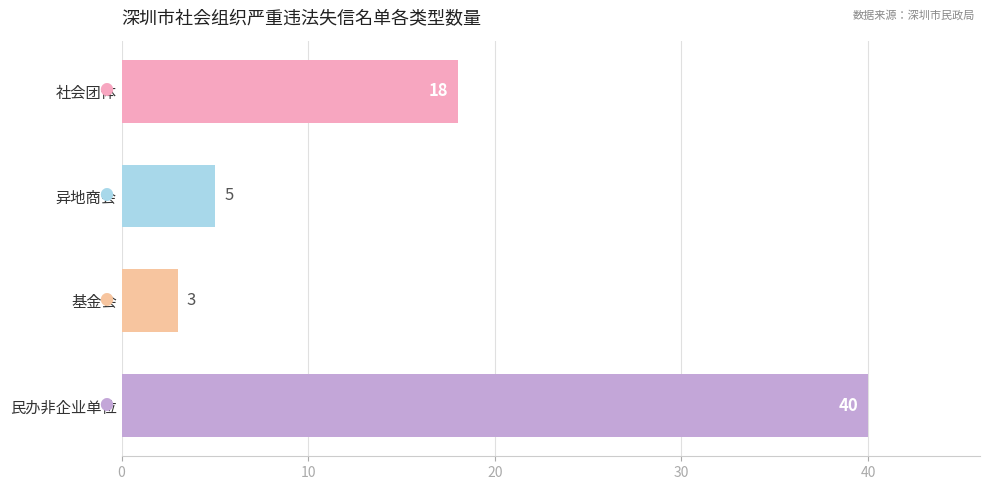

Rank the categories by value from lowest to highest.

基金会, 异地商会, 社会团体, 民办非企业单位